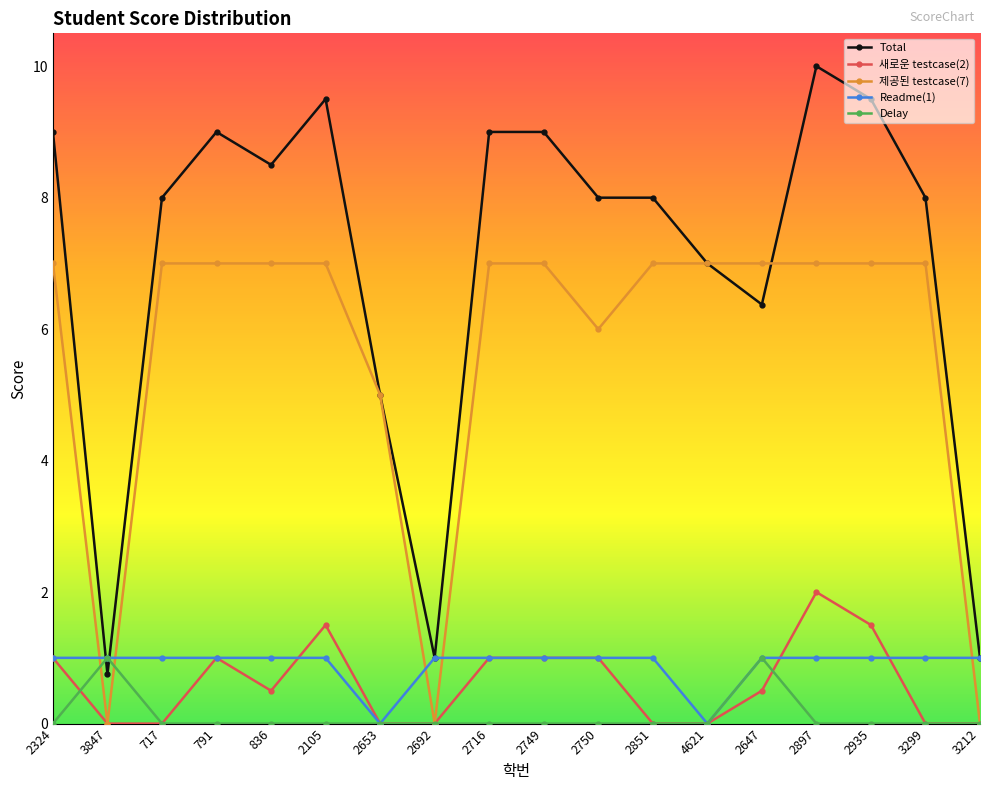

Count the number of categories in the chart.

18